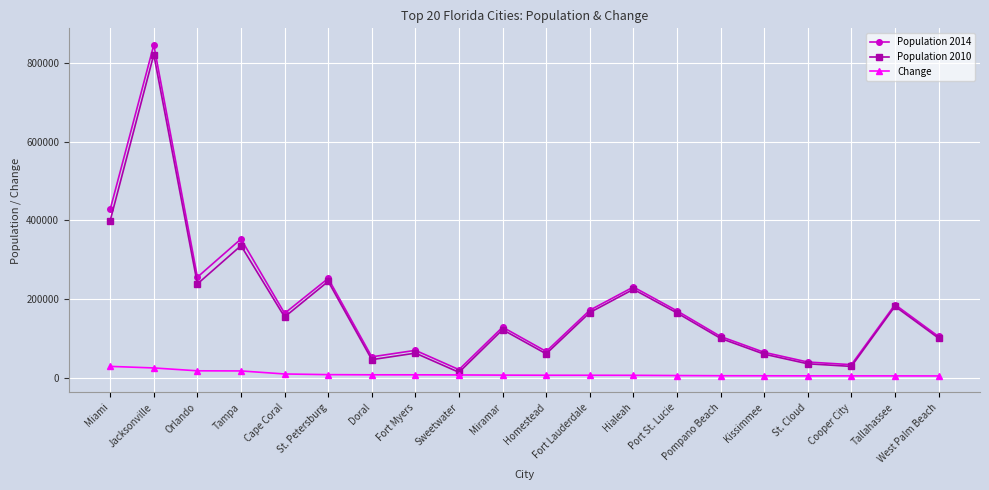

True or false: Change has a value of 6077 at Homestead.

True